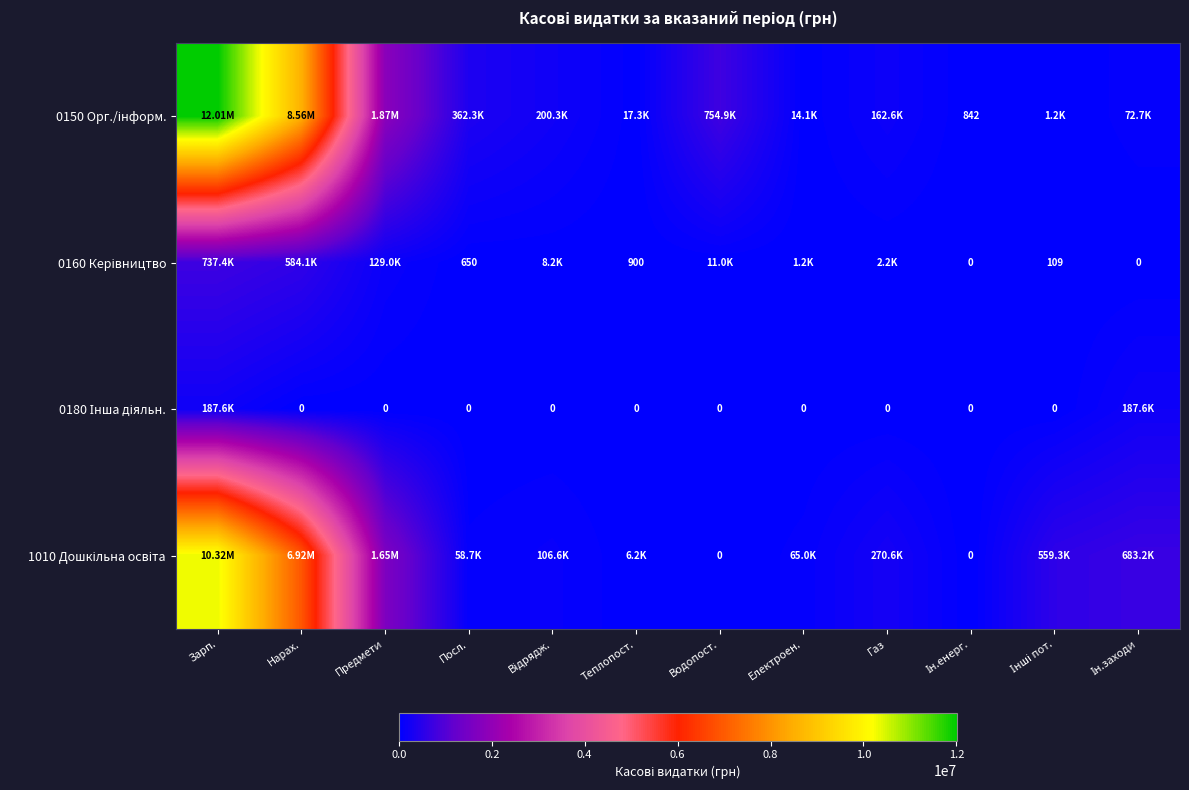

Which has a higher value, Газ or Ін.заходи?

Газ